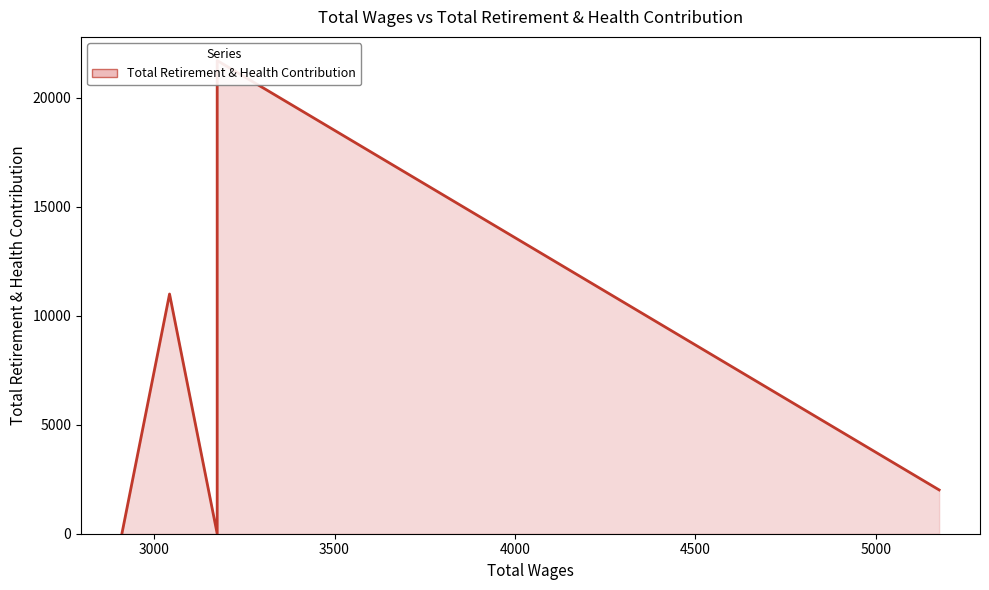

What is the greatest value displayed?

21697